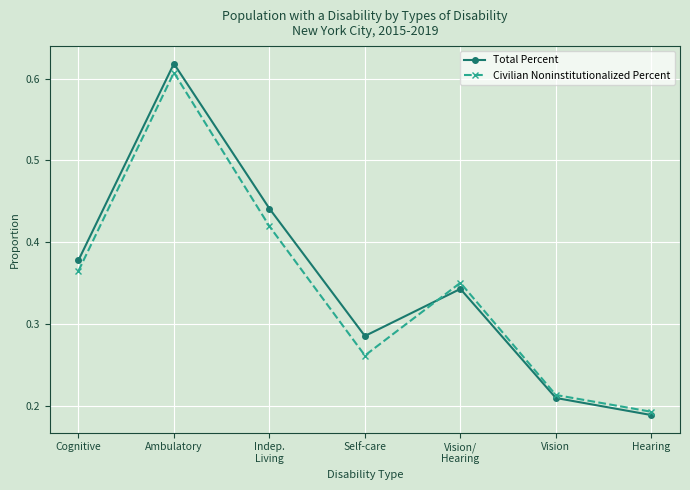

What is the label of the 2nd point from the left?

Ambulatory